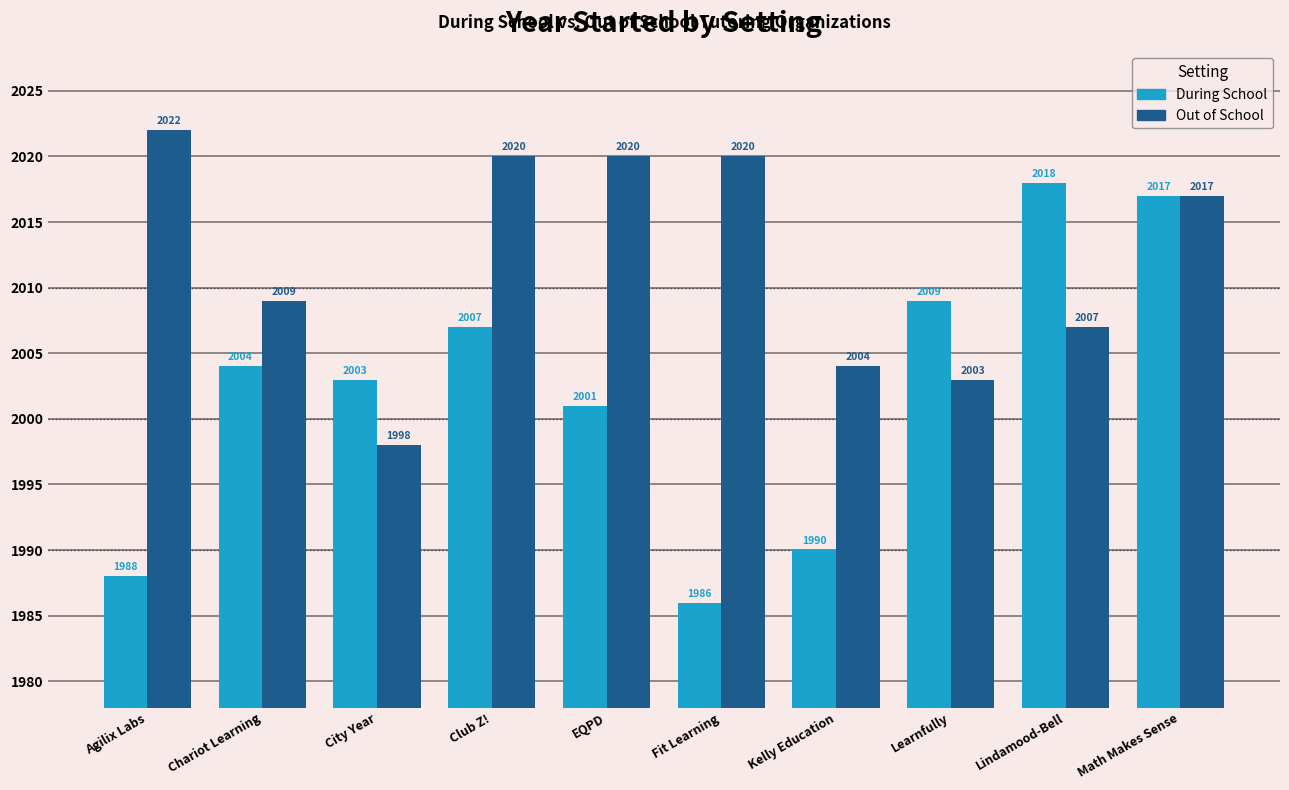

What value does the During School series have at Kelly Education?

1990